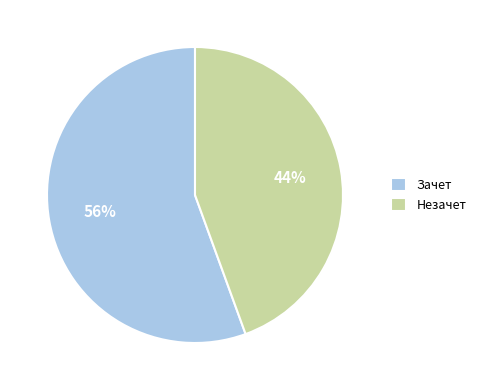

How many segments does this pie chart have?

2